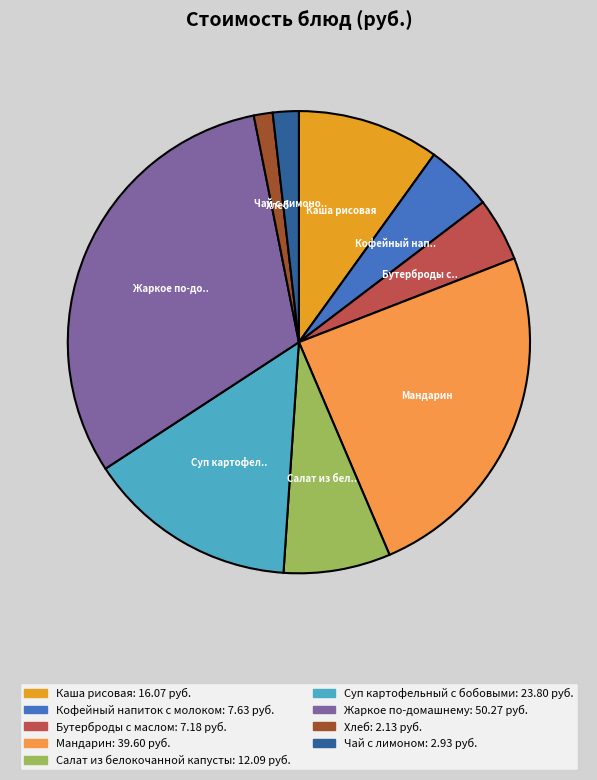

Is there a majority slice in this chart?

No